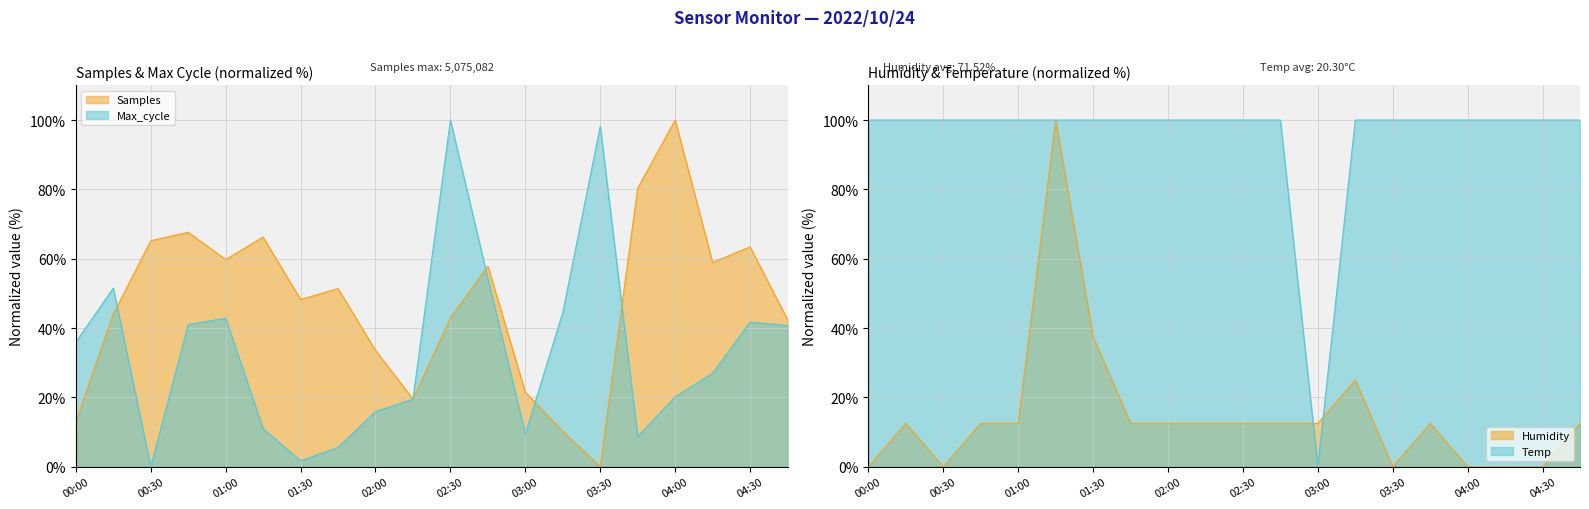

List the series in order of their peak value, highest first.

Samples, Max_cycle, Humidity, Temp